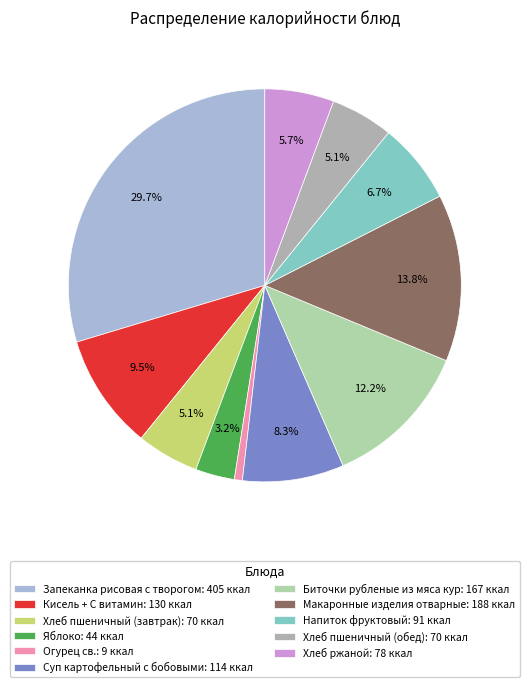

To the nearest percent, what is the difference between the Кисель + С витамин and Огурец св. slice percentages?

9%